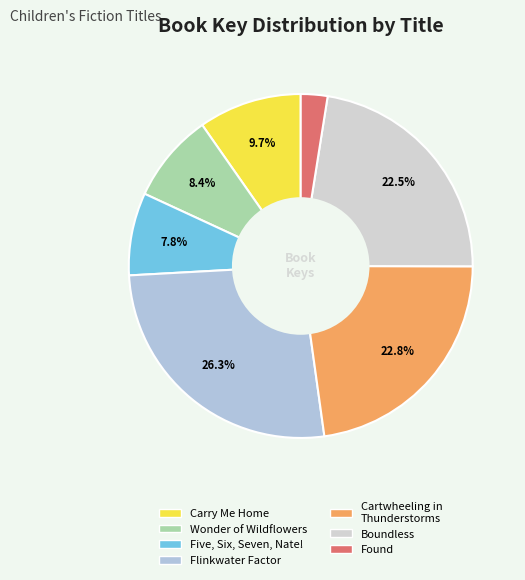

Combined, do Wonder of Wildflowers and Boundless account for over 50%?

No